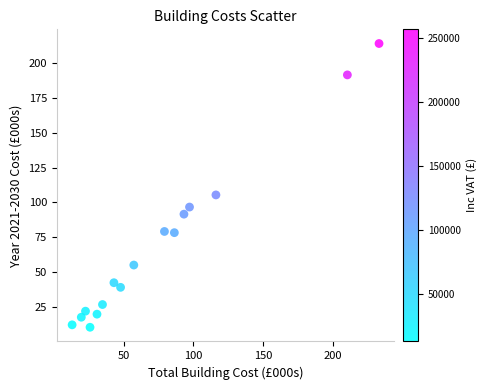

What is the range of X values (max minus min)?

220.3